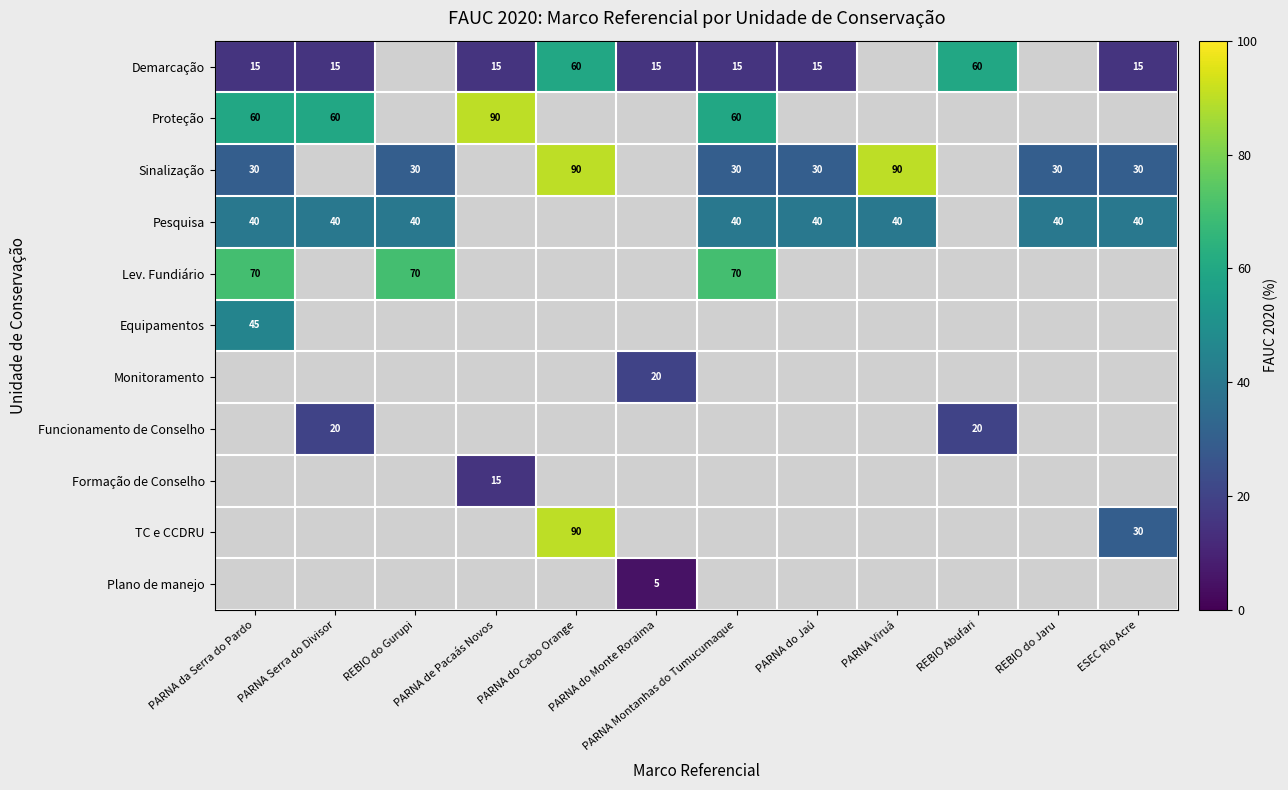

Which has a higher value, REBIO Abufari or PARNA Serra do Divisor?

REBIO Abufari